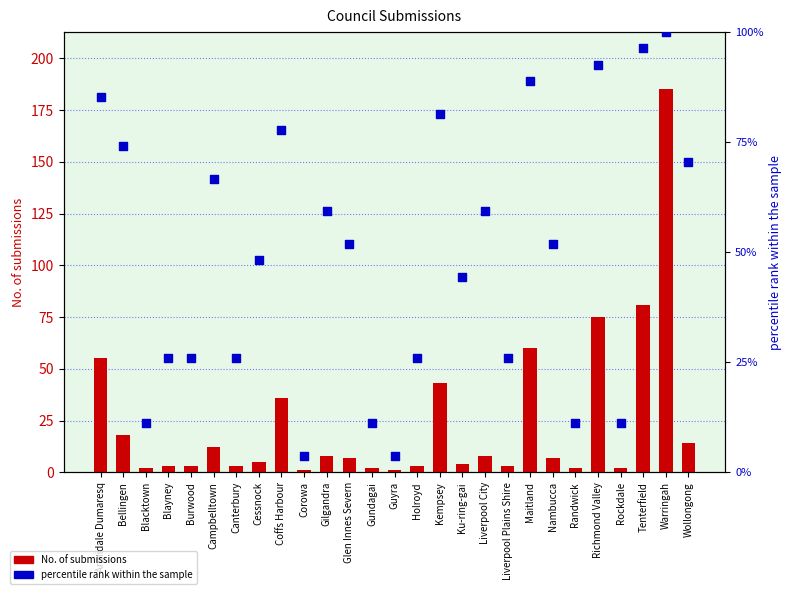

Which series reaches the maximum Y coordinate?

No. of submissions